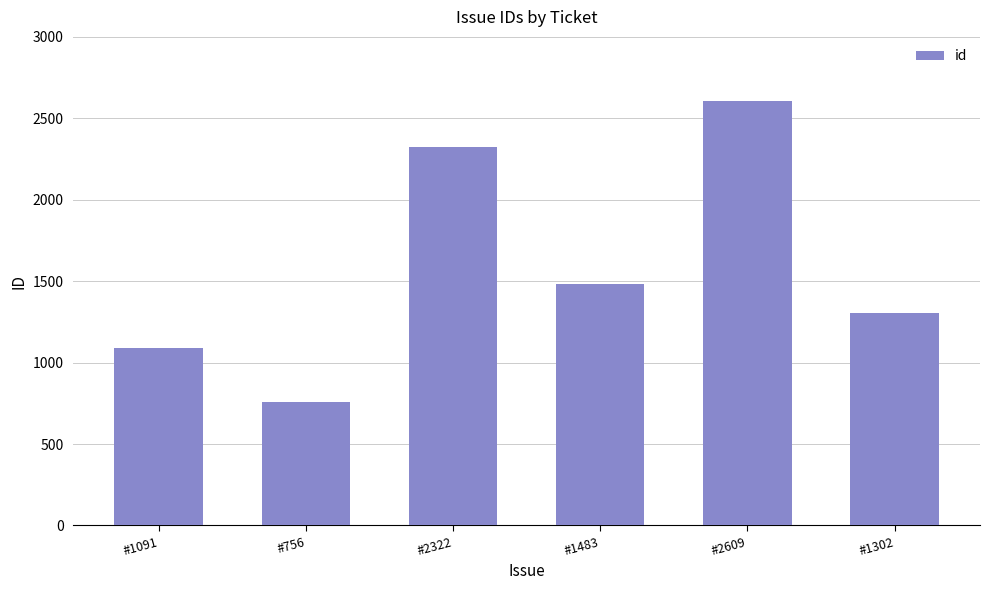

What is the sum of the values at #1483 and #2322?

3805